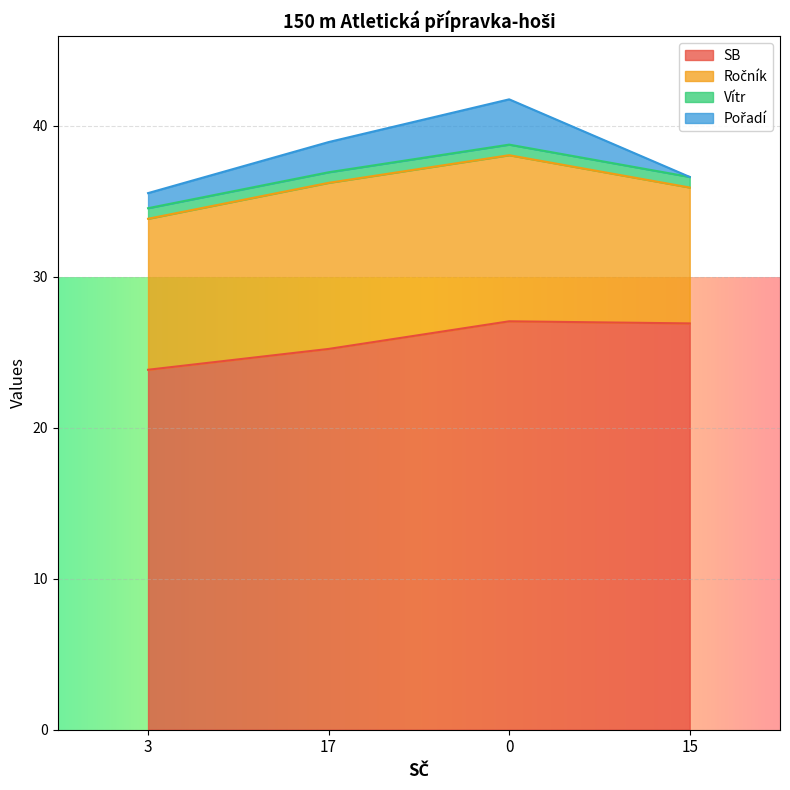

What is the sum of the Vítr values at 15 and 3?

1.4